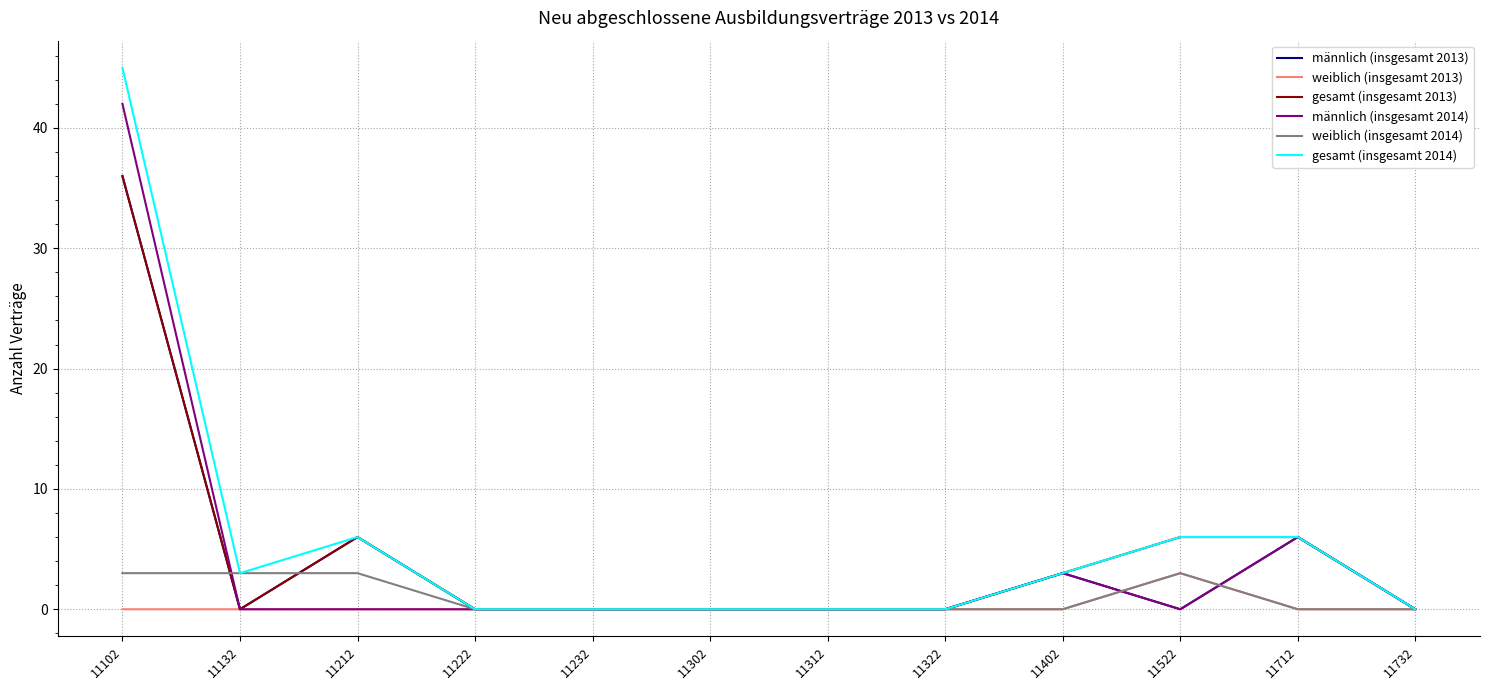

Which category has the highest value in the männlich (insgesamt 2013) series?

11102